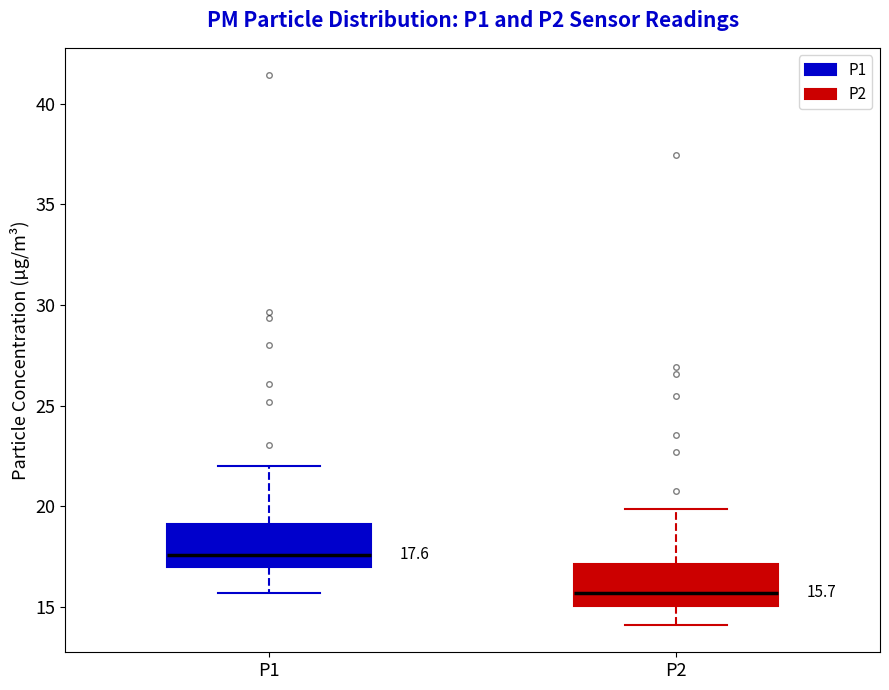

Which box's median line is the highest?

P1